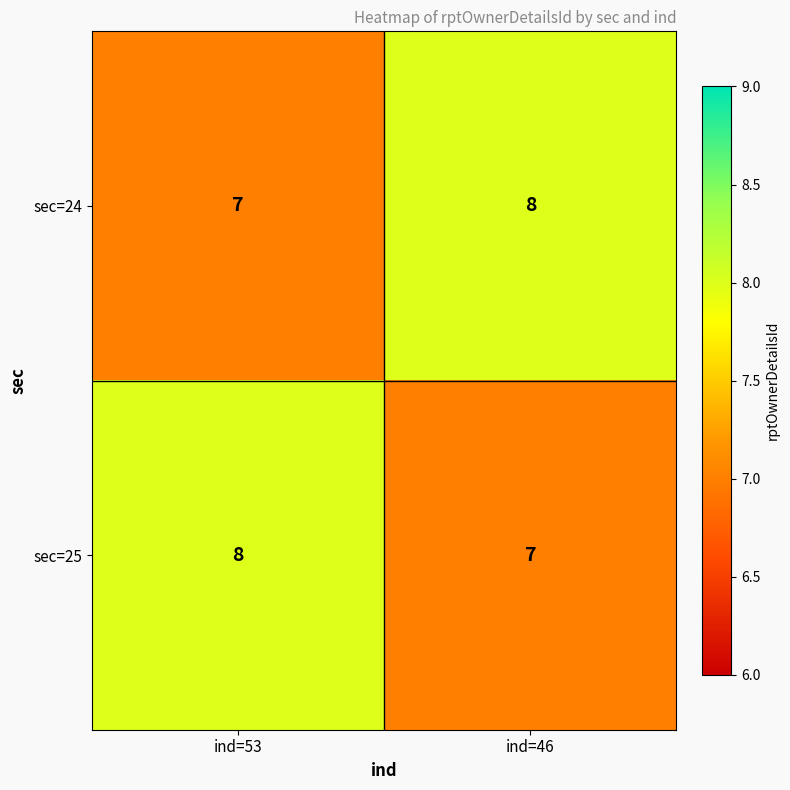

What is the sum of all sec=25 values?

15